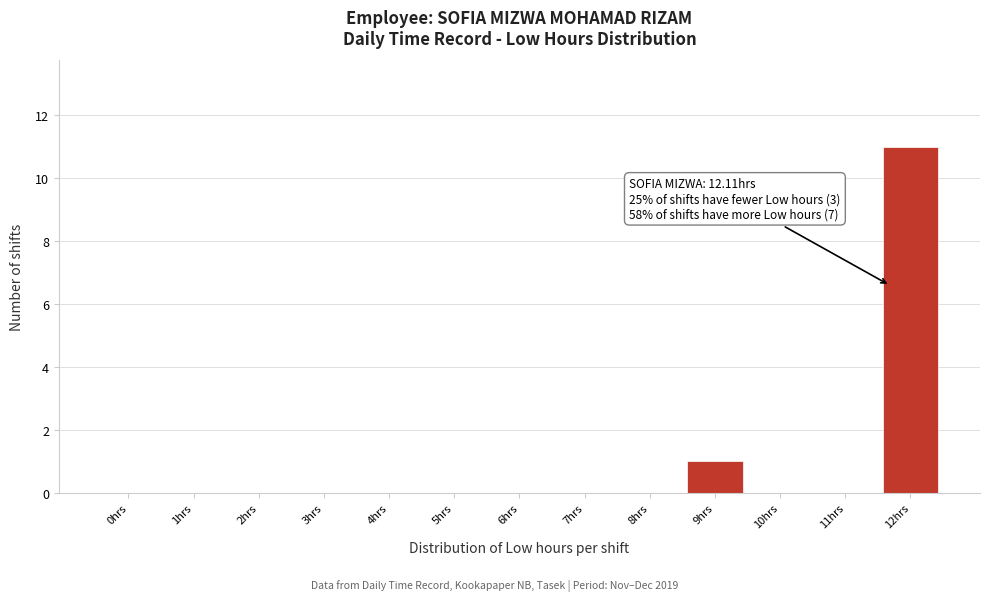

Reading left to right, extract all data points from this chart.

0hrs=0	1hrs=0	2hrs=0	3hrs=0	4hrs=0	5hrs=0	6hrs=0	7hrs=0	8hrs=0	9hrs=1	10hrs=0	11hrs=0	12hrs=11